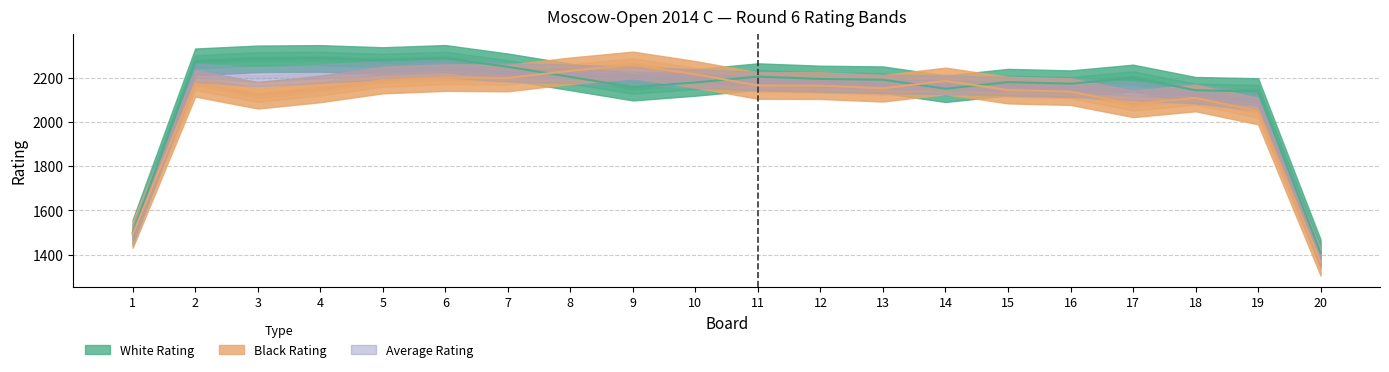

In Black Rating, how many points are lower than both neighbors (excluding endpoints)?

5